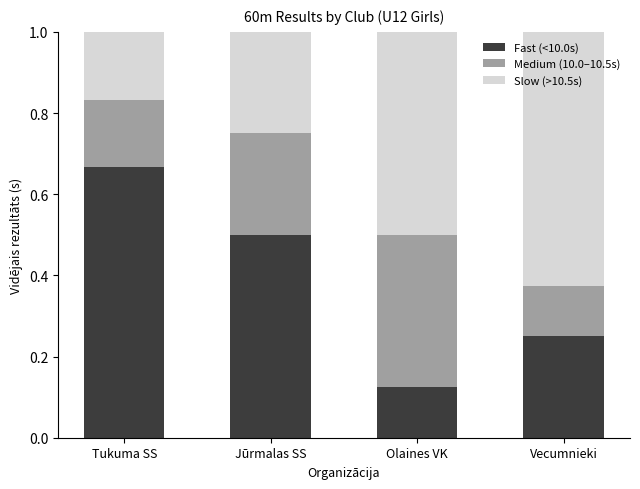

What is the total value across all series at Jūrmalas SS?

1.0